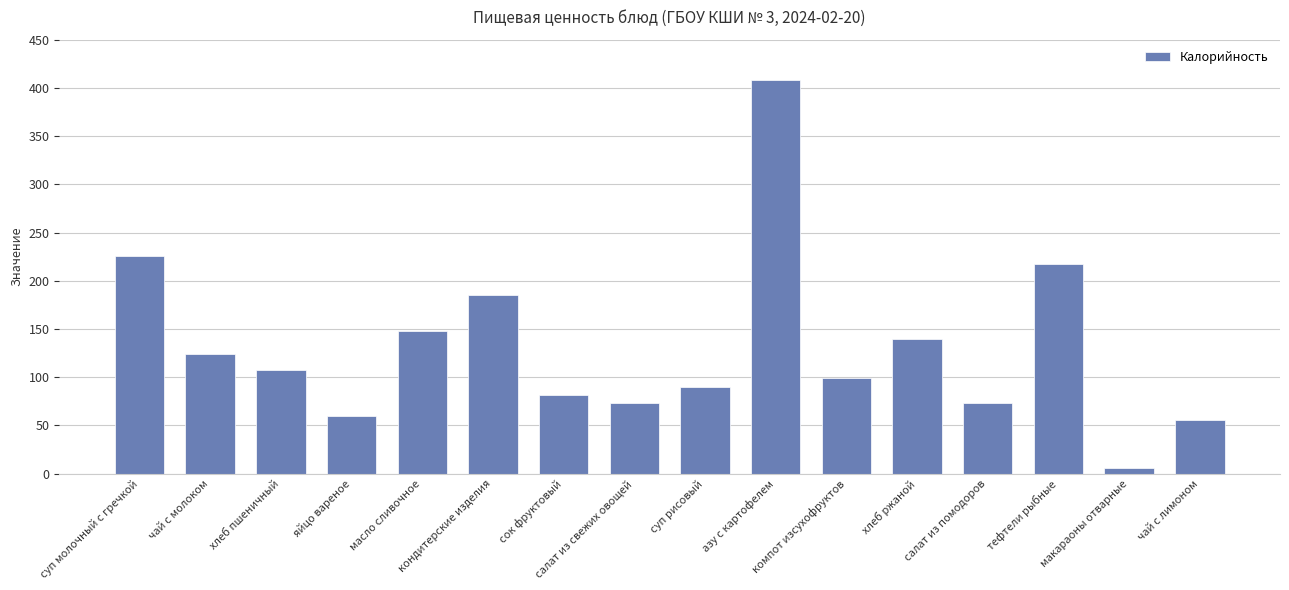

Reading left to right, list all the values displayed in this chart.

суп молочный с гречкой=226	чай с молоком=124	хлеб пшеничный=107	яйцо вареное=60	масло сливочное=148	кондитерские изделия=185	сок фруктовый=81	салат из свежих овощей=73	суп рисовый=90	азу с картофелем=408	компот изсухофруктов=99	хлеб ржаной=140	салат из помодоров=73	тефтели рыбные=217	макараоны отварные=6	чай с лимоном=56